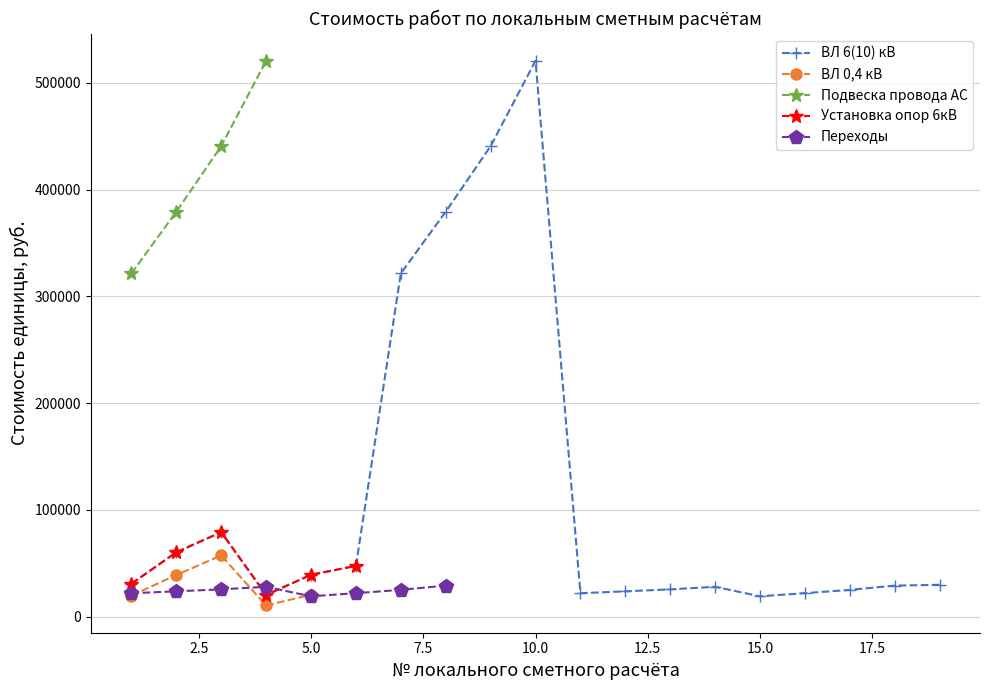

True or false: ВЛ 6(10) кВ has more than 0 interior local peaks.

True